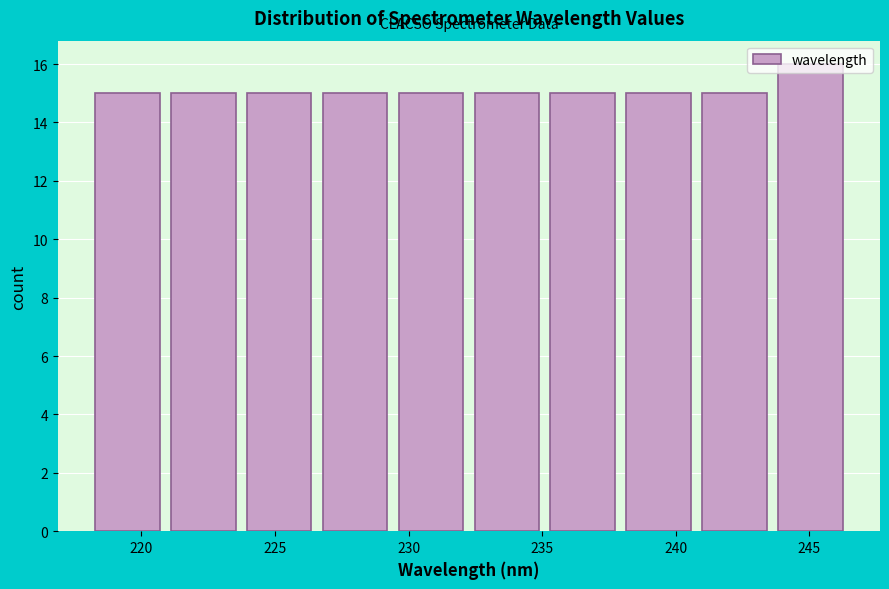

Reading left to right, transcribe this chart: for each bar, give the range it covers on the x-axis and its height. Neither the bar edges nor the heights are printed on the chart, so give them approximately, as read against the axes.

218.0 to 221.0: 15
221.0 to 223.5: 15
223.5 to 226.5: 15
226.5 to 229.5: 15
229.5 to 232.5: 15
232.5 to 235.0: 15
235.0 to 238.0: 15
238.0 to 241.0: 15
241.0 to 243.5: 15
243.5 to 246.5: 16